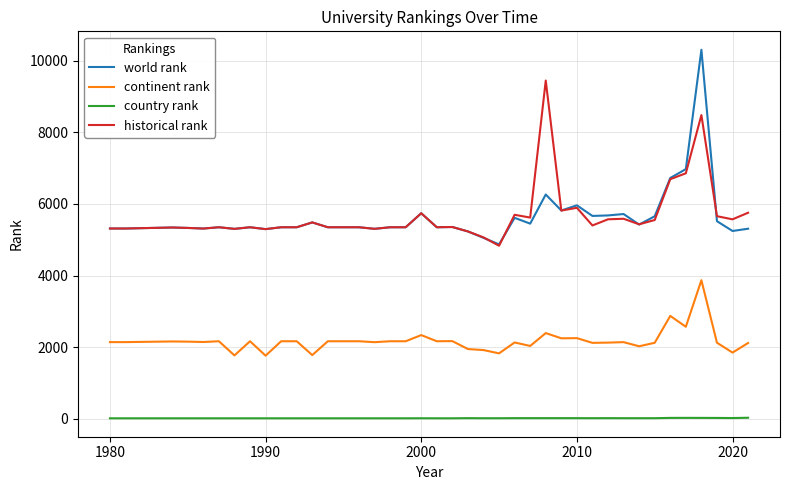

List the series in order of their peak value, highest first.

world rank, historical rank, continent rank, country rank